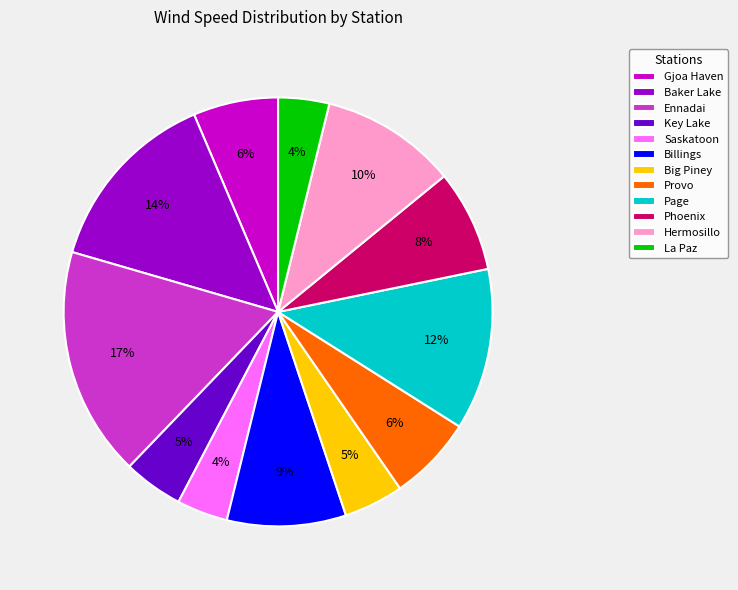

The Provo slice represents 1% of the pie. True or false?

False